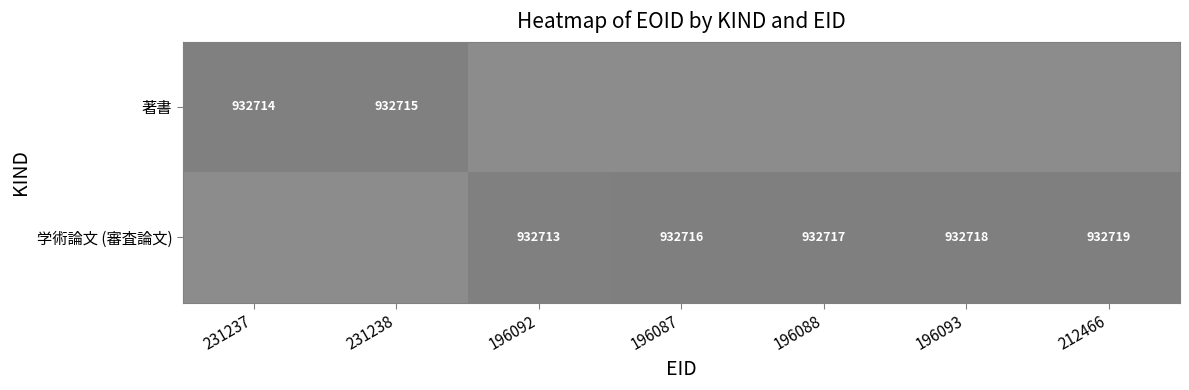

List the labels in order of 学術論文 (審査論文) value, smallest first.

231237, 231238, 196092, 196087, 196088, 196093, 212466